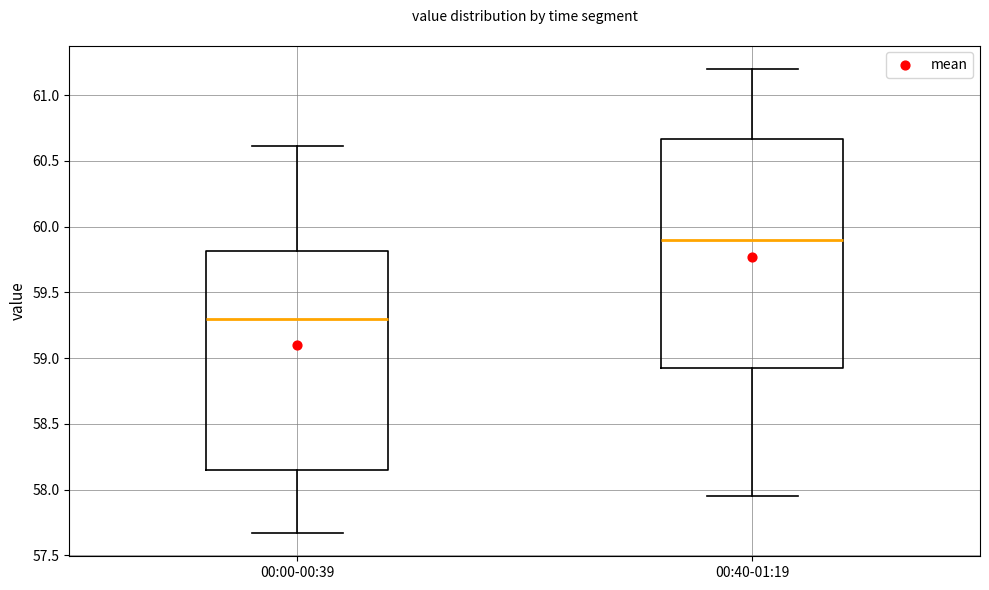

Where does the upper whisker of the box for 00:00-00:39 end on the y-axis? The values are not printed on the chart, so give them approximately, as read against the axis.

60.60